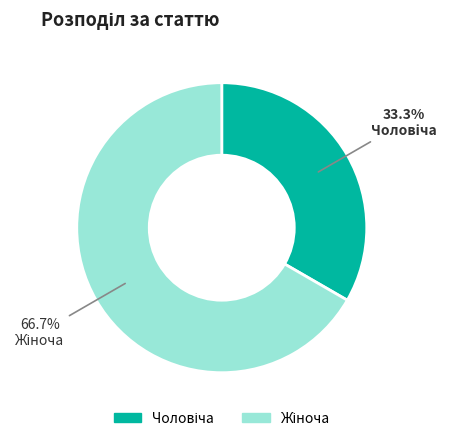

Is there a majority slice in this chart?

Yes